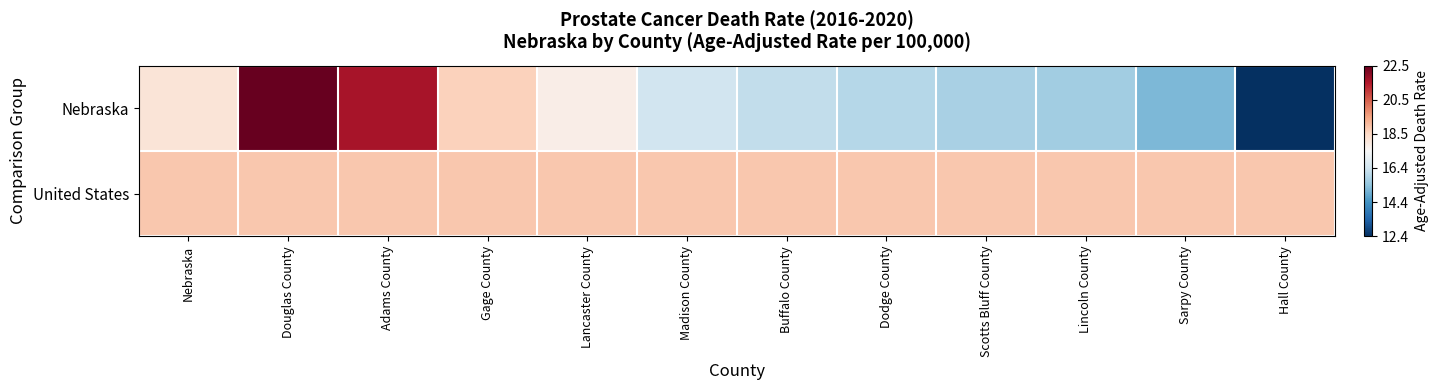

What is the smallest value displayed?

12.4